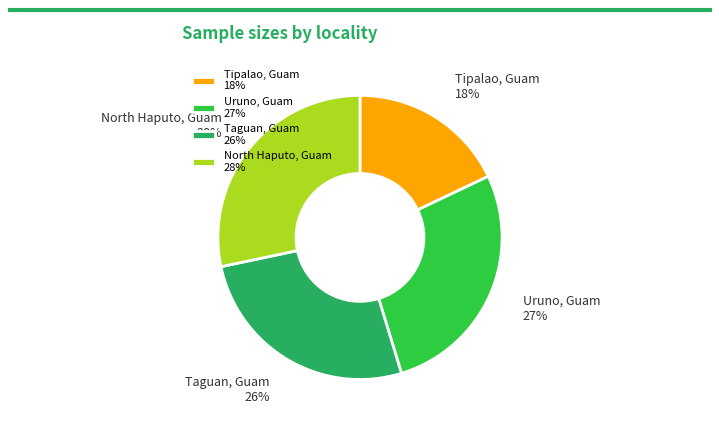

What is the ratio of the value at Tipalao, Guam to the value at Uruno, Guam?

0.7